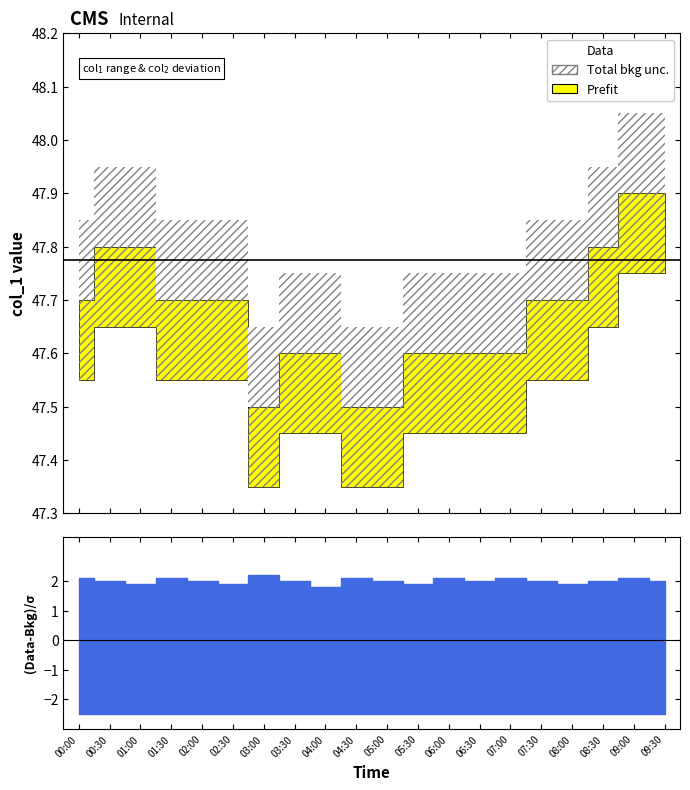

How many data points does each series have?

20